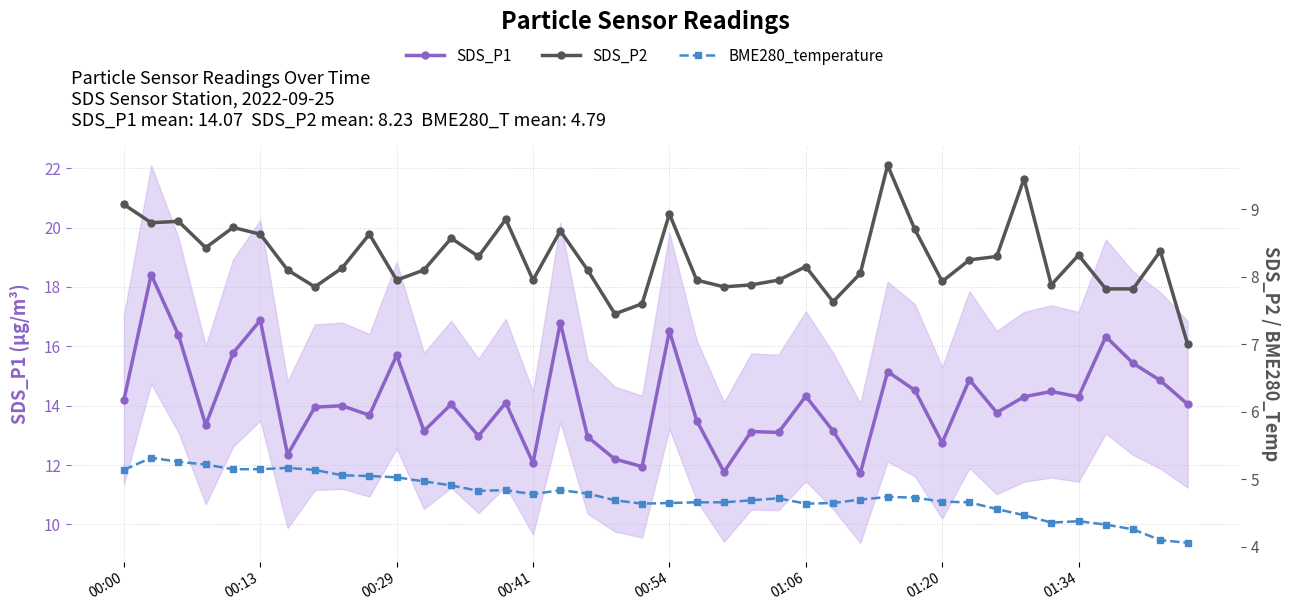

How many lines are shown in the chart?

3